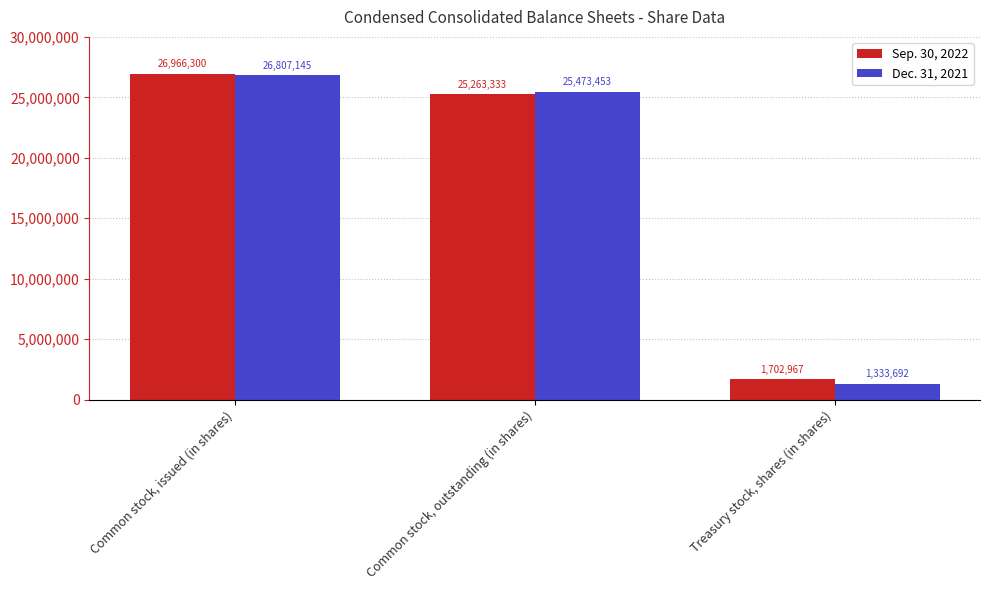

How many data points in Dec. 31, 2021 are less than 25473453?

1